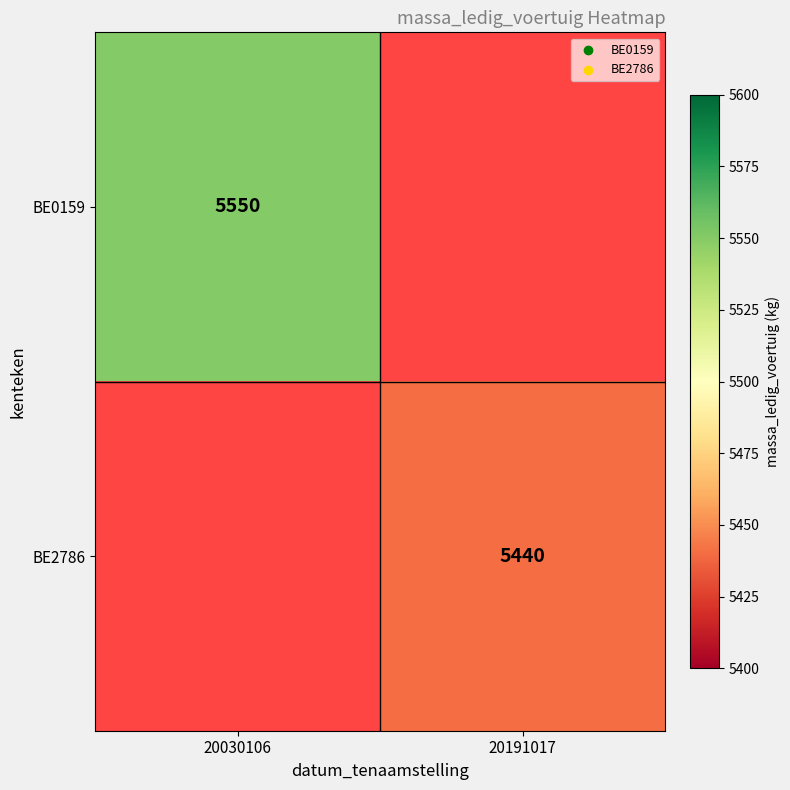

Is the value of BE2786 at 20191017 greater than the value of BE0159 at 20030106?

No